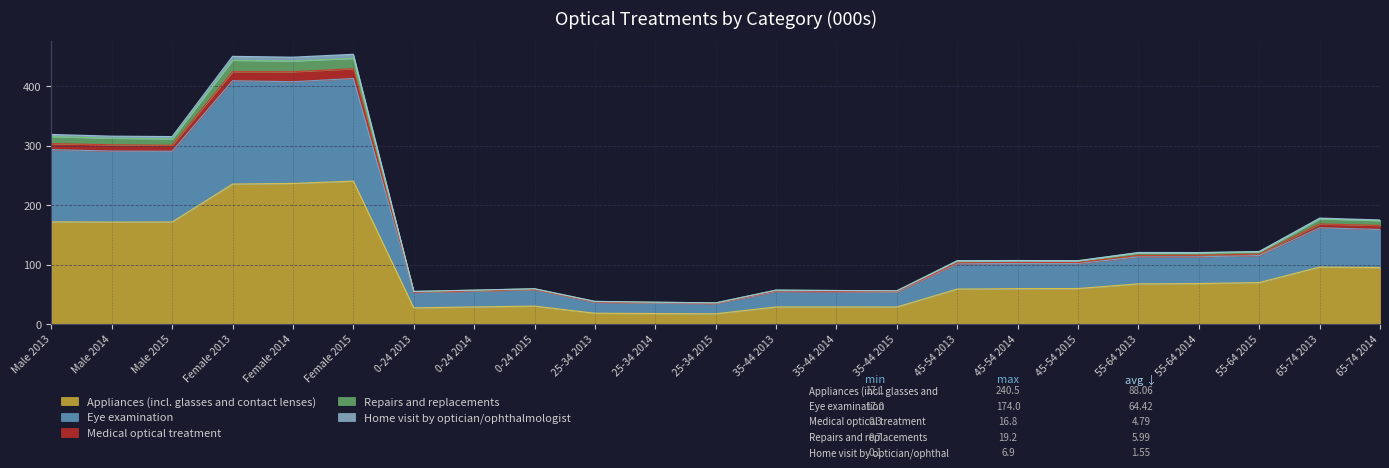

Where is the first local maximum for Medical optical treatment?

Female 2013